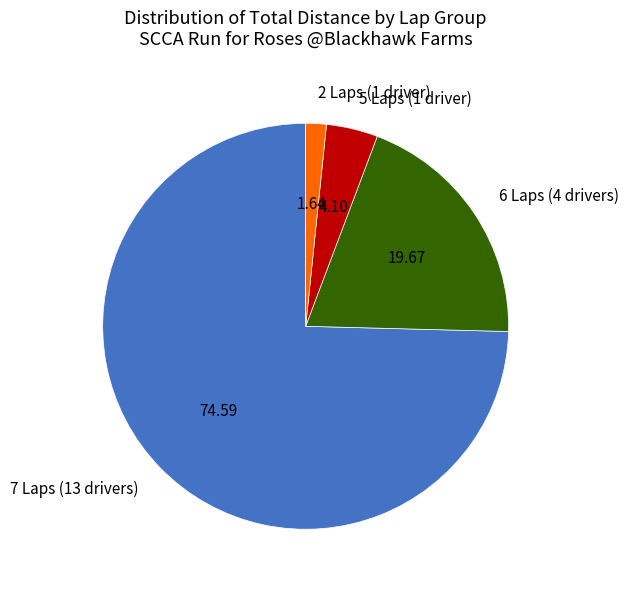

How many slices are in this pie chart?

4